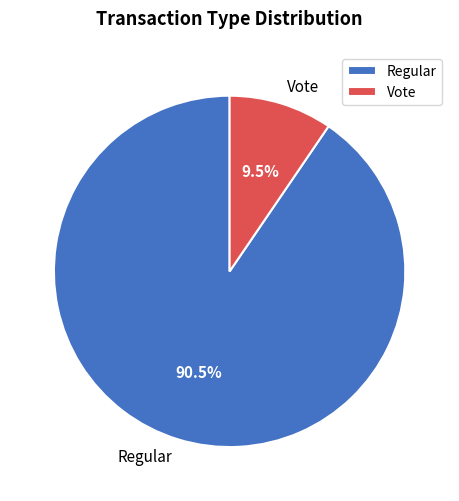

Which slice represents more than half of the pie?

Regular